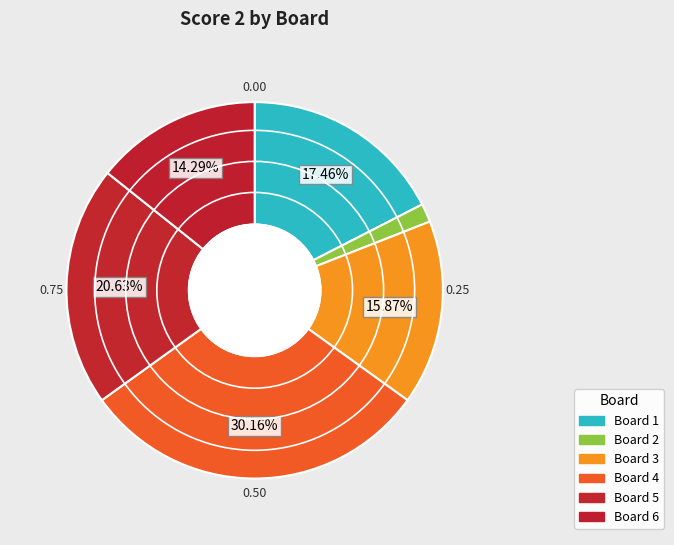

Count the number of slices in the pie.

6